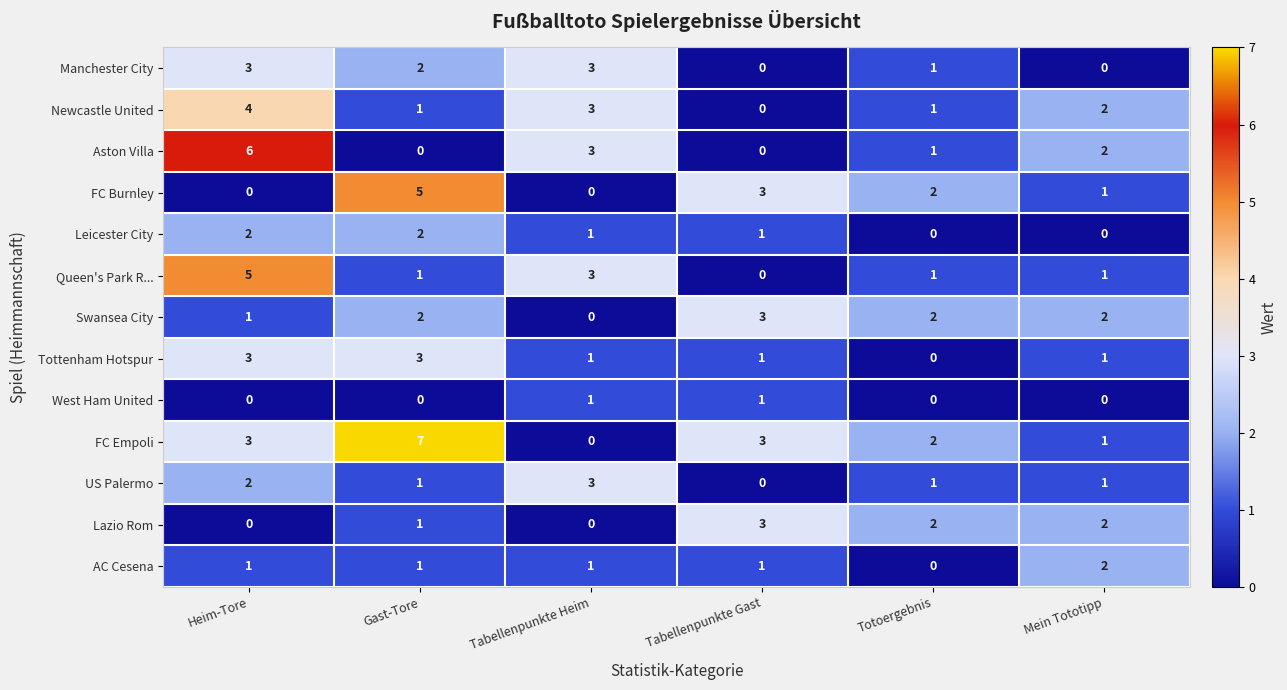

What is the sum of all AC Cesena values?

6